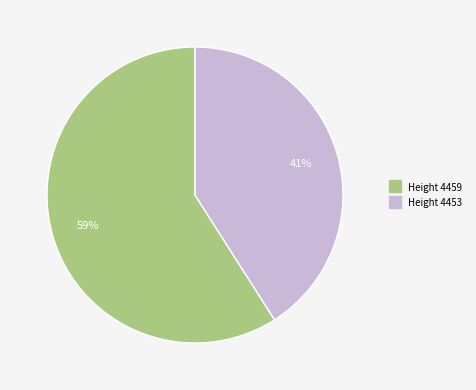

To the nearest percent, what is the difference between the largest and smallest slice percentages?

18%